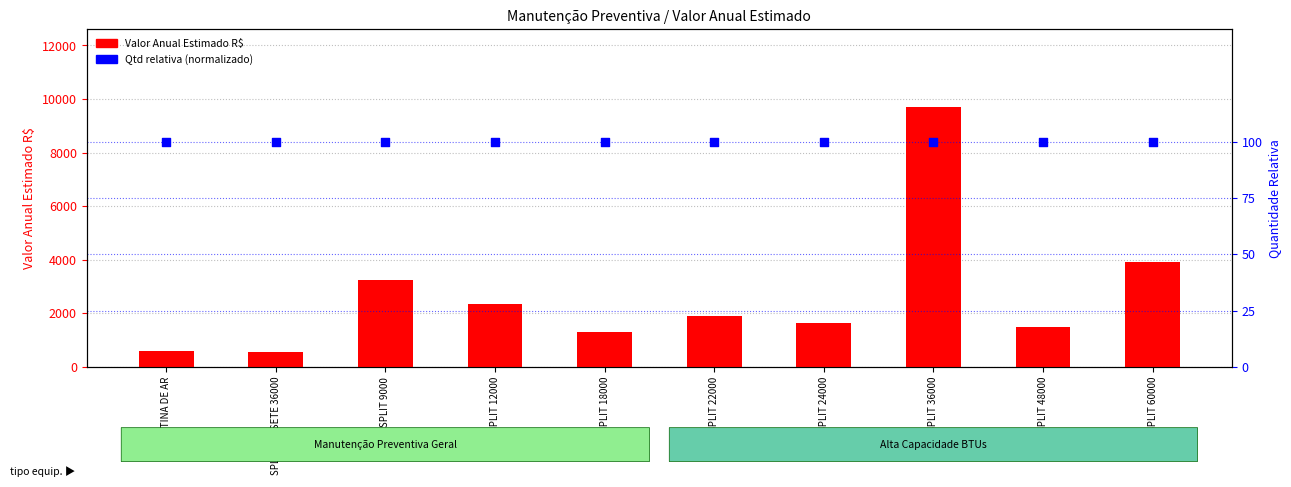

Which series contains the highest Y value?

Valor Anual Estimado R$